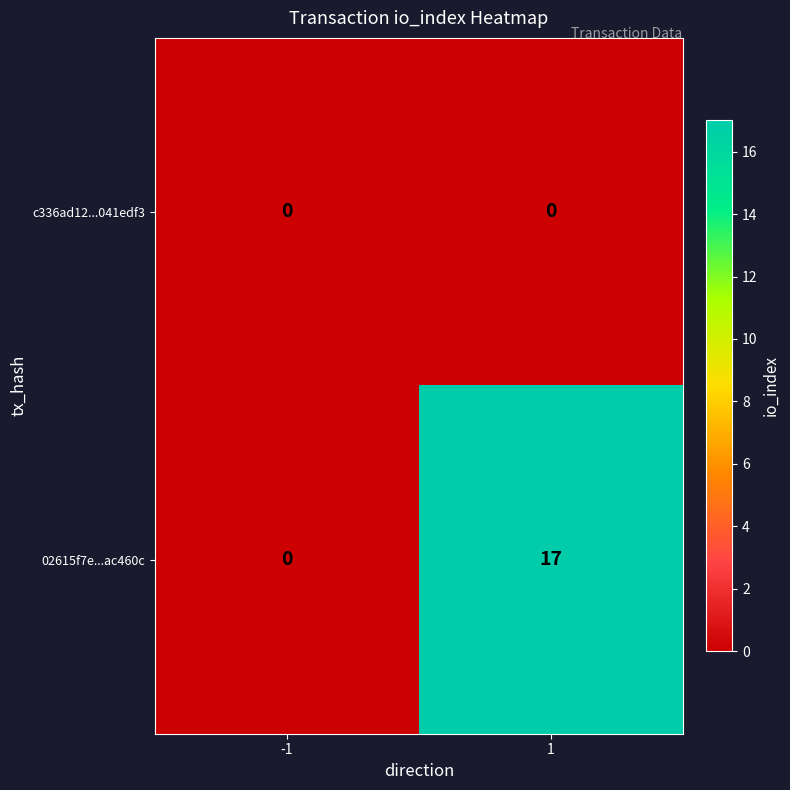

Count the number of data series in this chart.

2